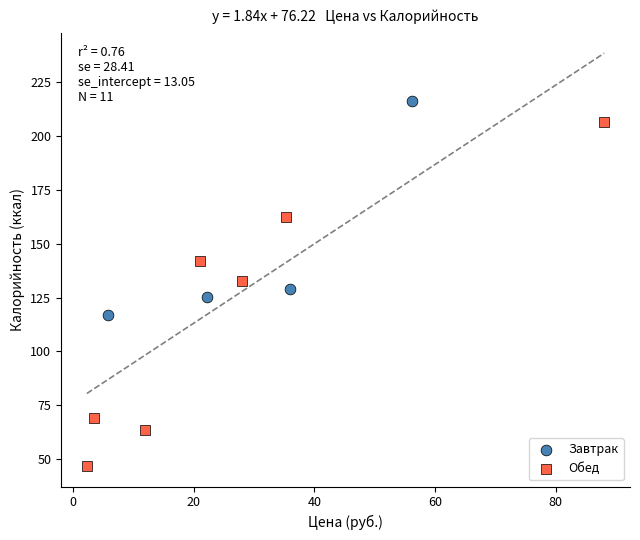

What are all the series names shown in the legend?

Завтрак, Обед